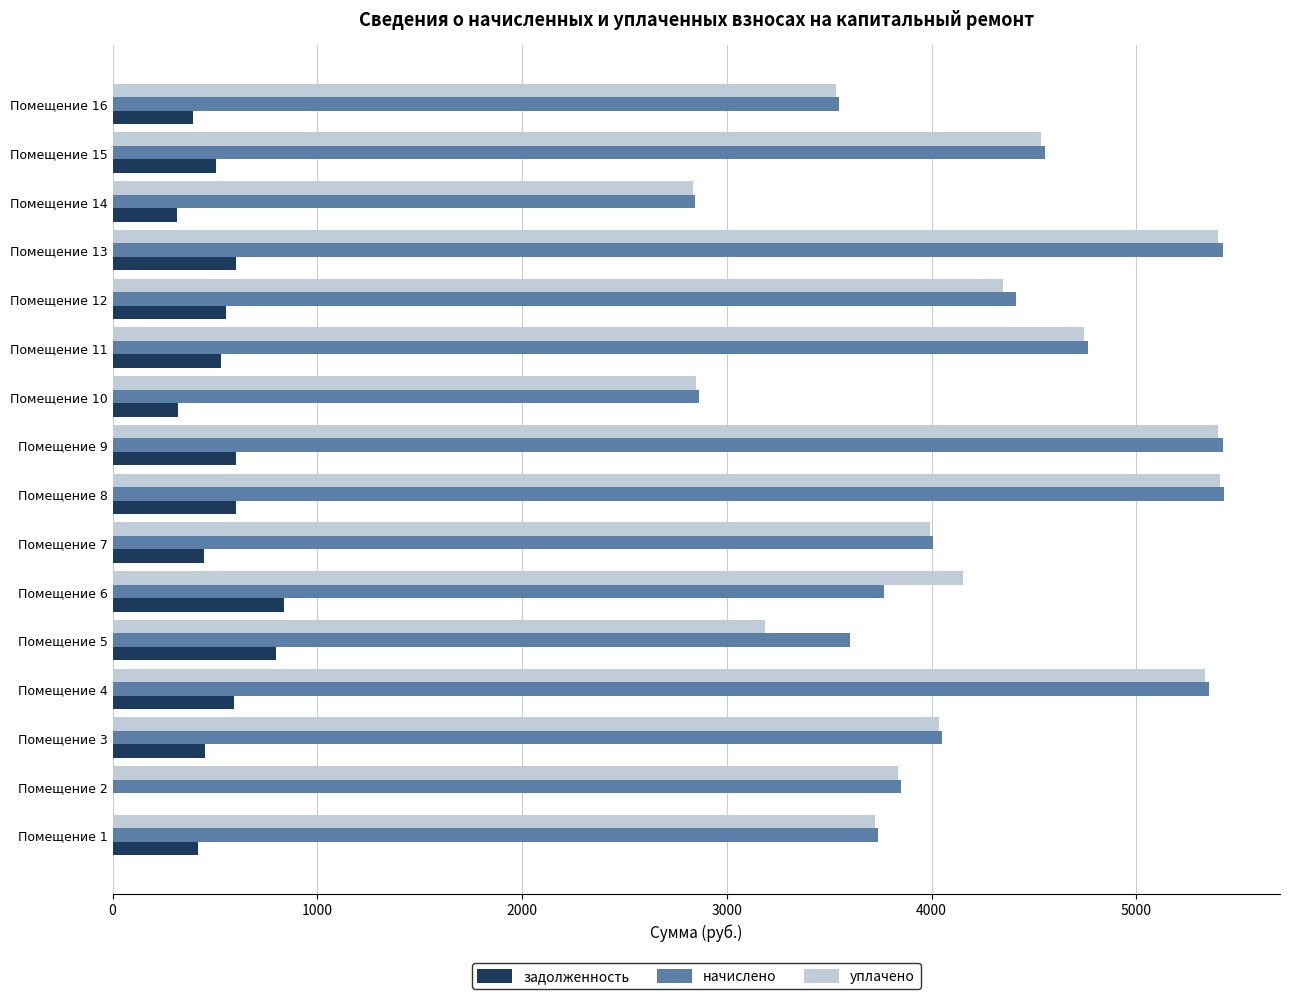

The value of начислено at Помещение 12 is 4410.2. True or false?

True